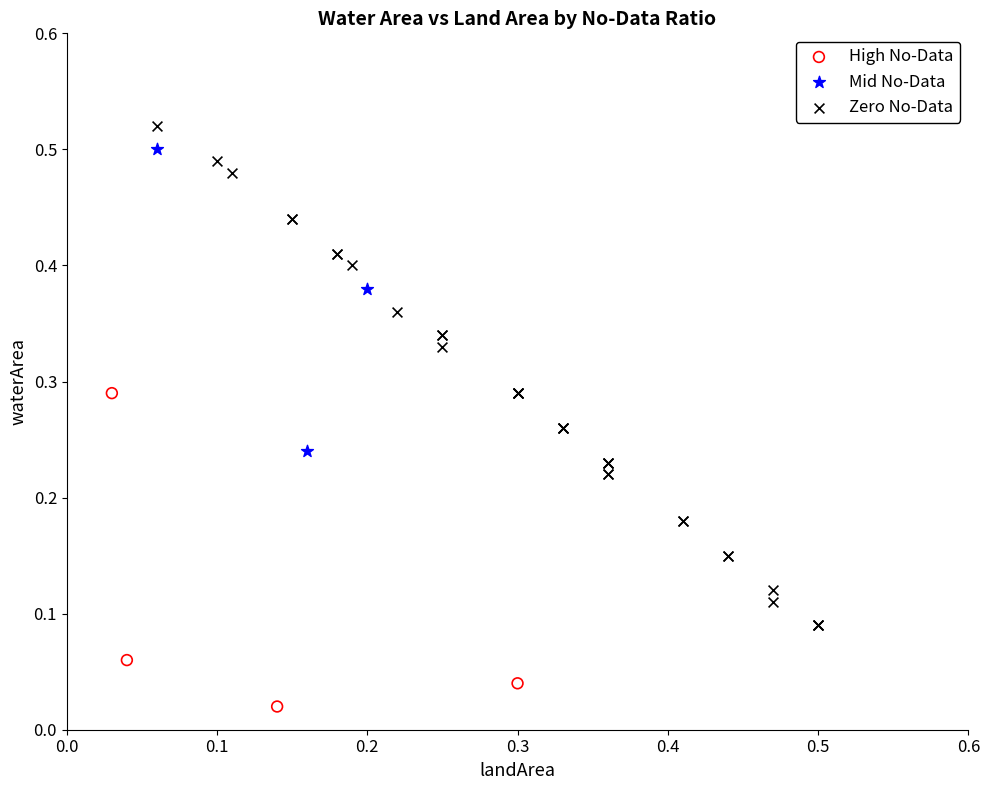

Which series contains the lowest Y value?

High No-Data